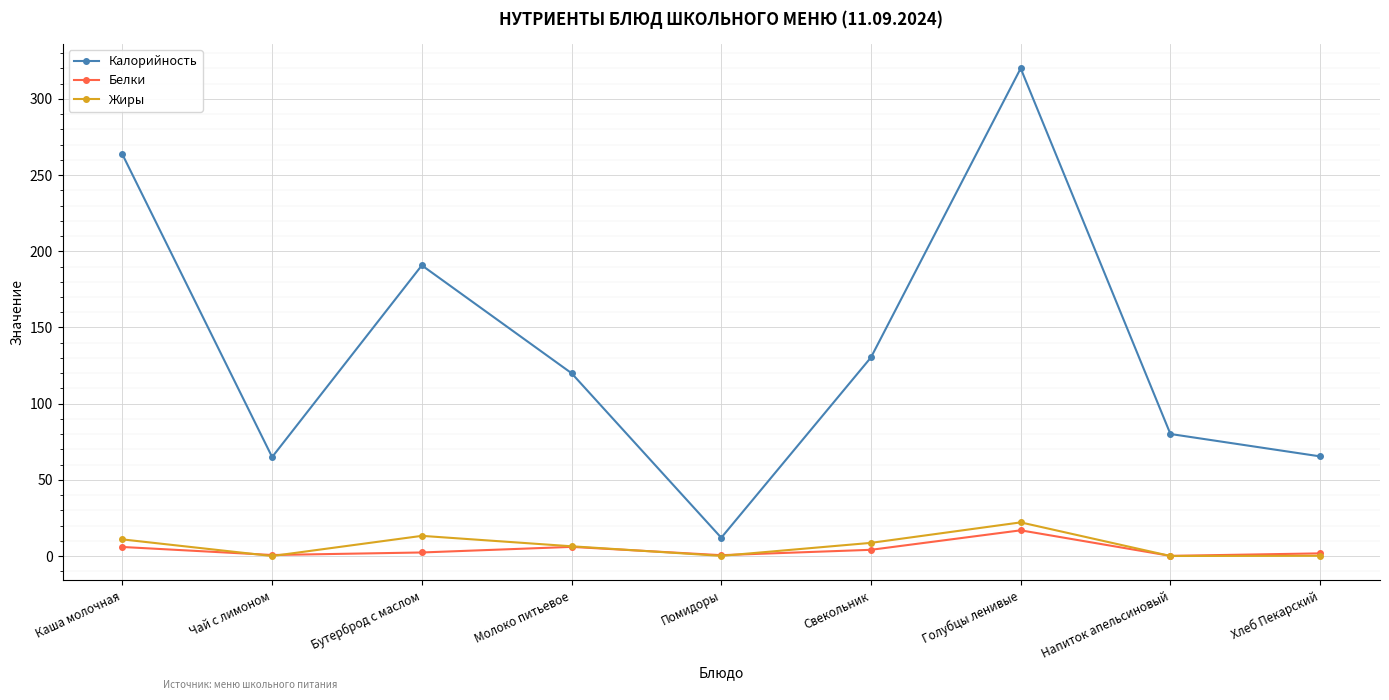

True or false: Жиры and Калорийность intersect in this chart.

False